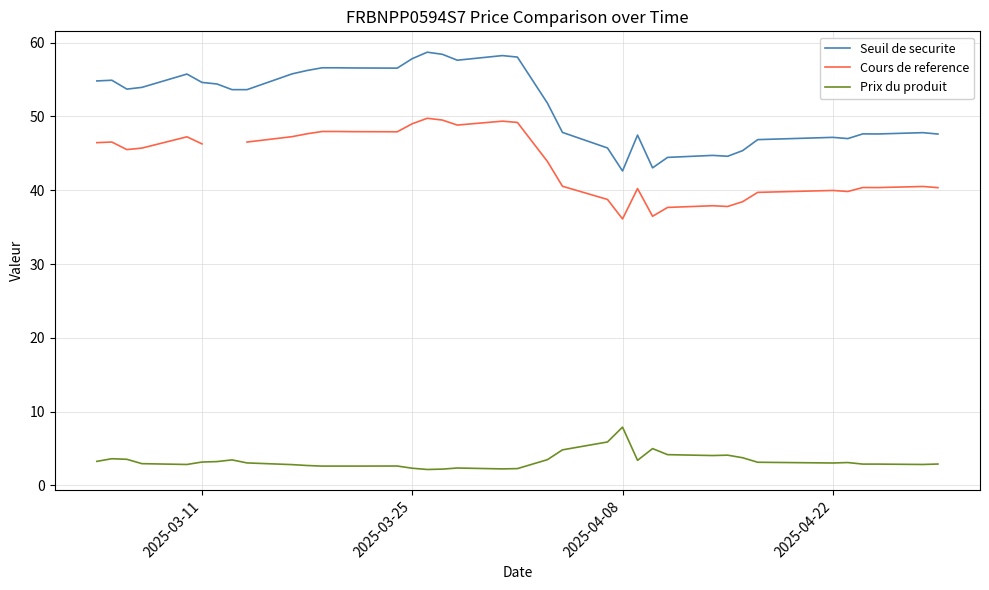

At which label does Prix du produit reach its peak?

2025-04-08